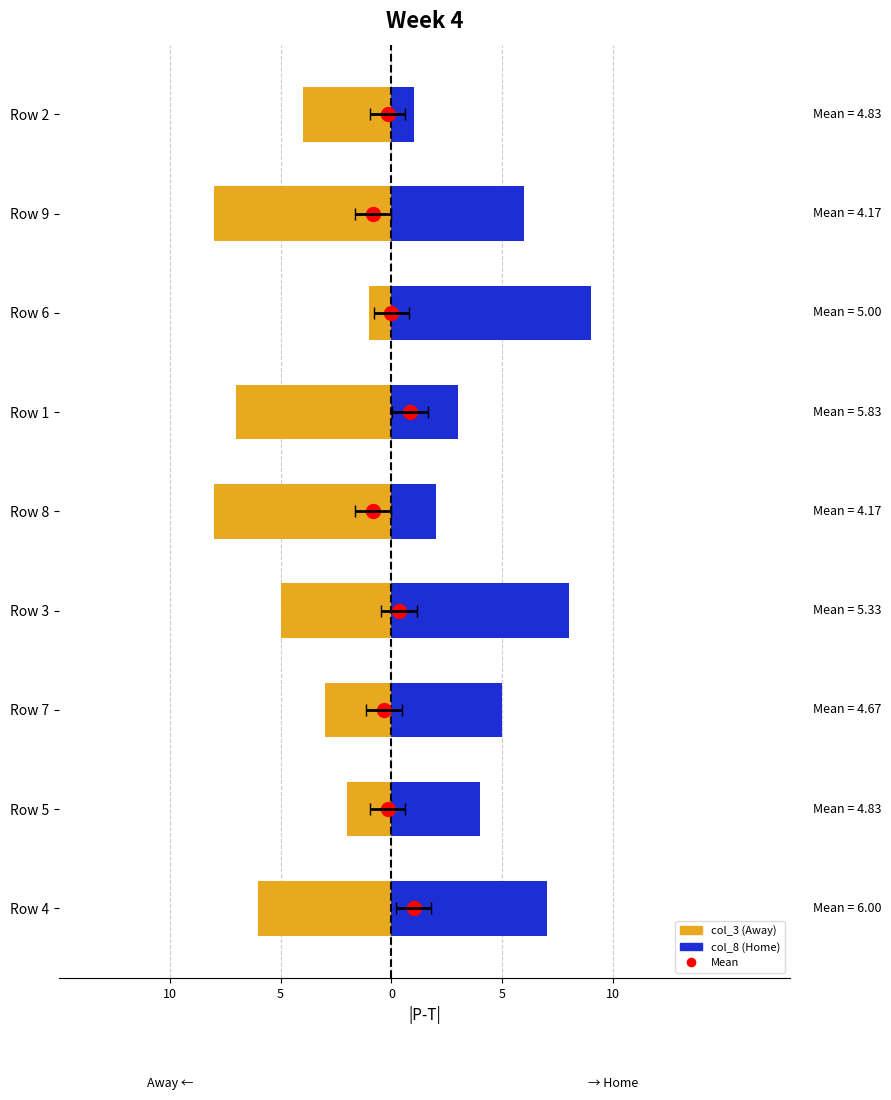

The value of col_3 (Away) at Row 5 is 0. True or false?

False